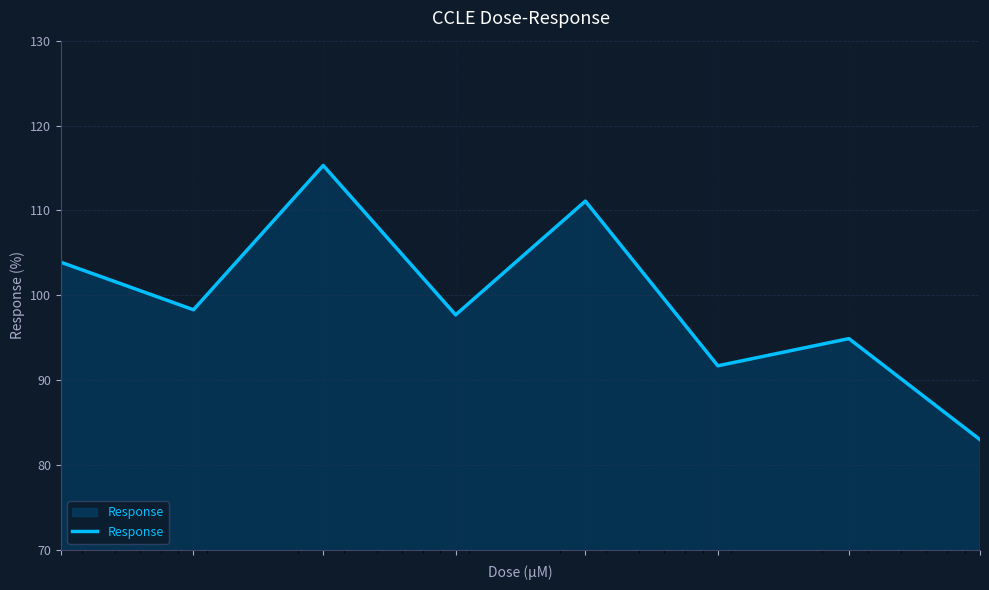

Count the number of values greater than 98.

4